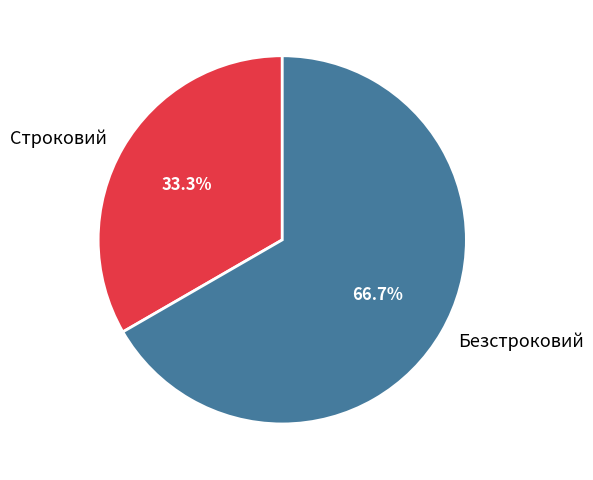

The Безстроковий slice represents 67% of the pie. True or false?

True